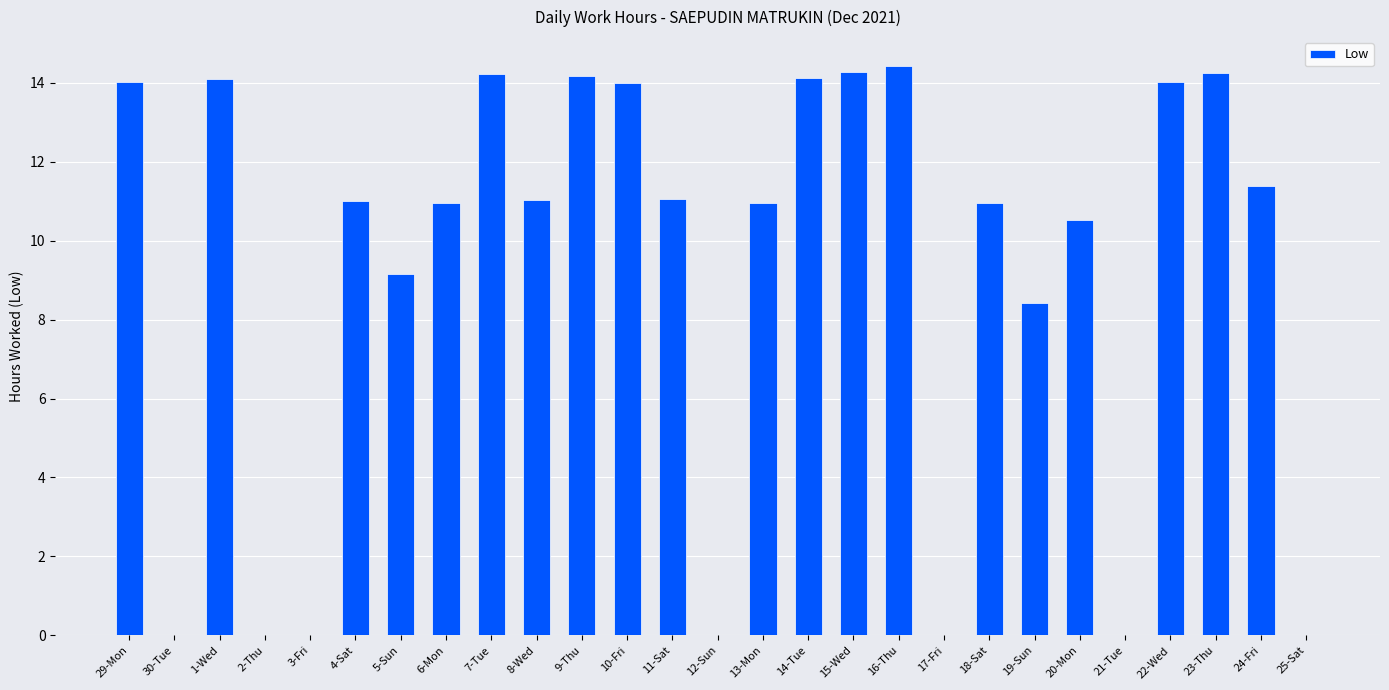

How many series are shown in this chart?

1